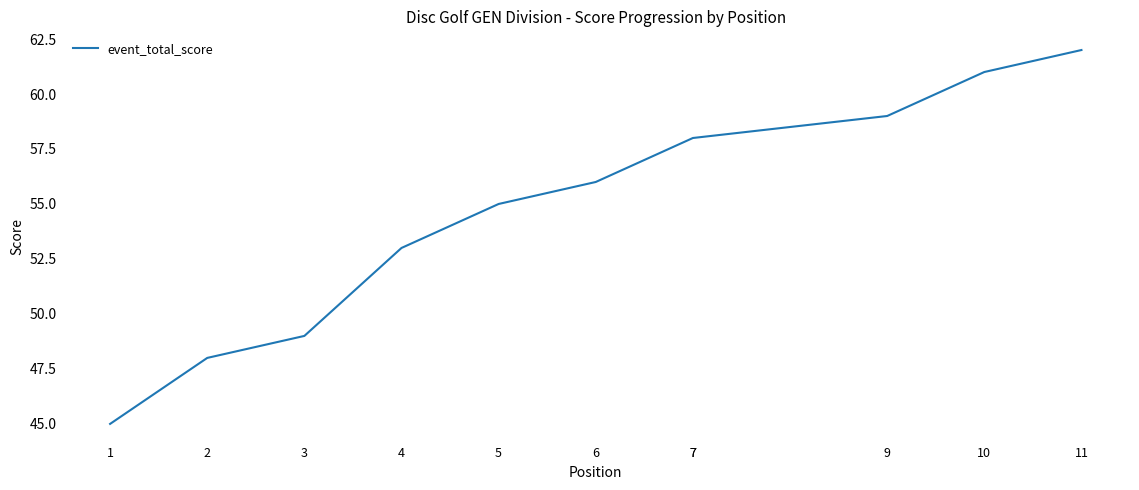

At which category does the chart reach its peak across all series?

11